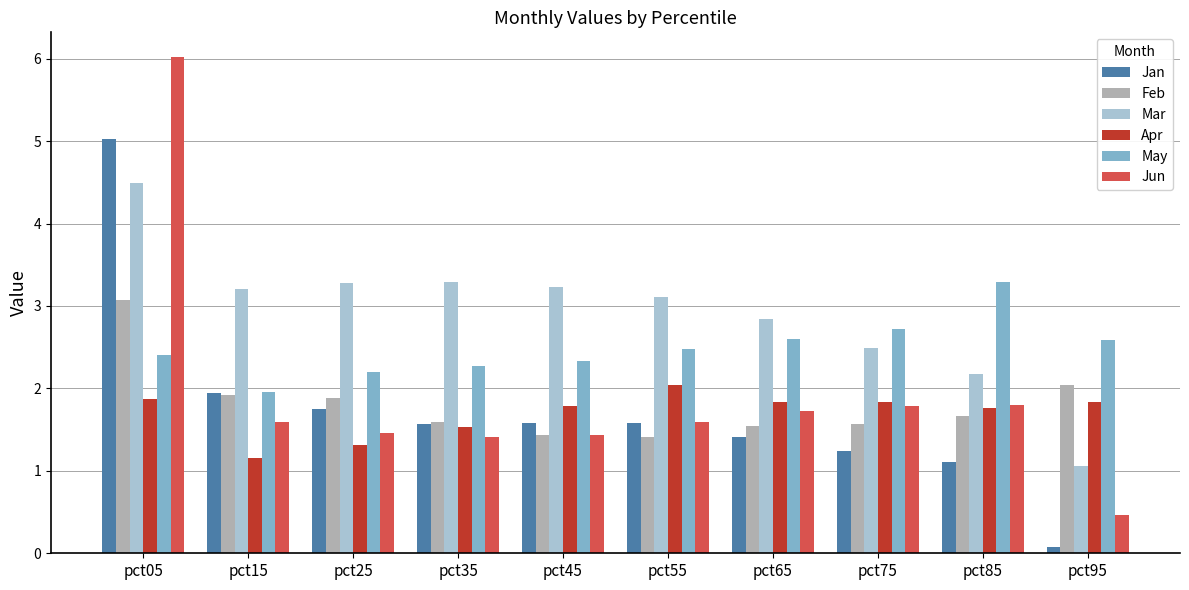

What is the difference between the maximum and minimum values in the Jan series?

5.0